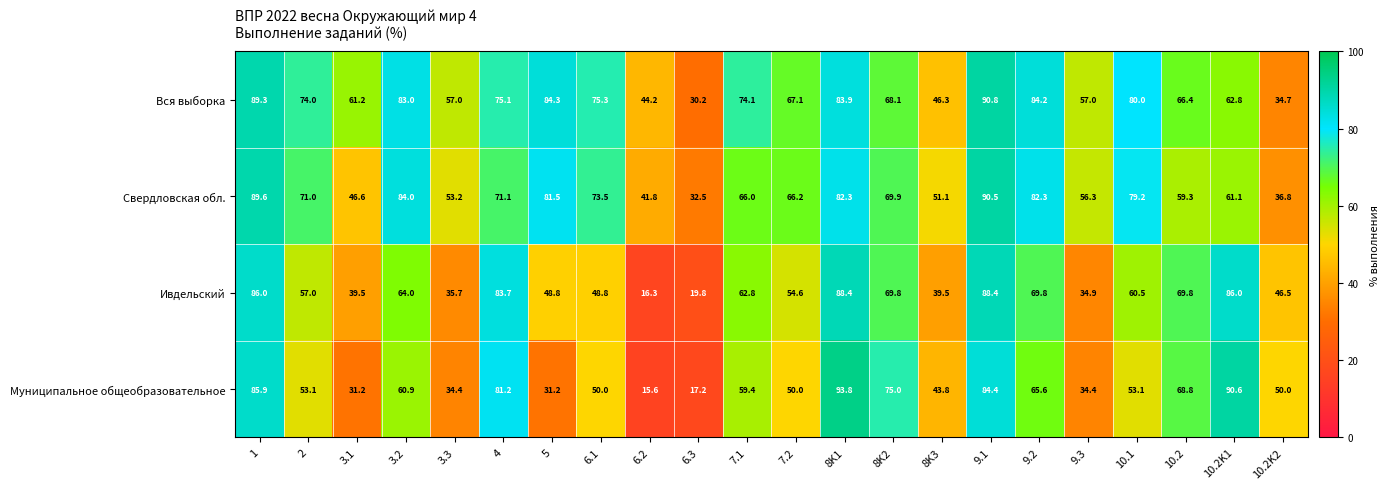

At 8K1, list the series in order from largest to smallest.

Муниципальное общеобразовательное, Ивдельский, Вся выборка, Свердловская обл.